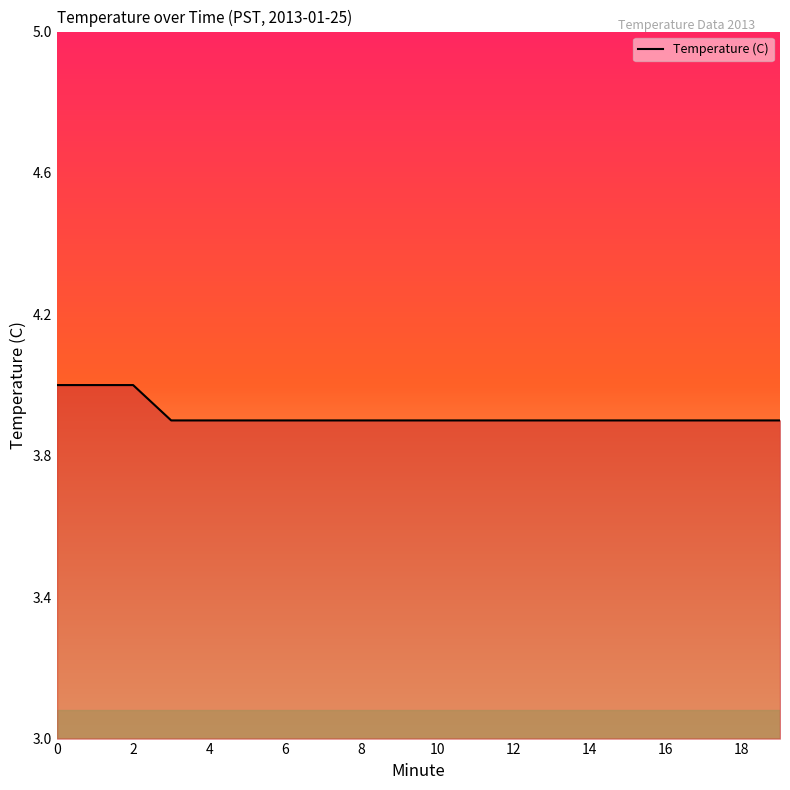

What is the approximate value at 14?

3.9